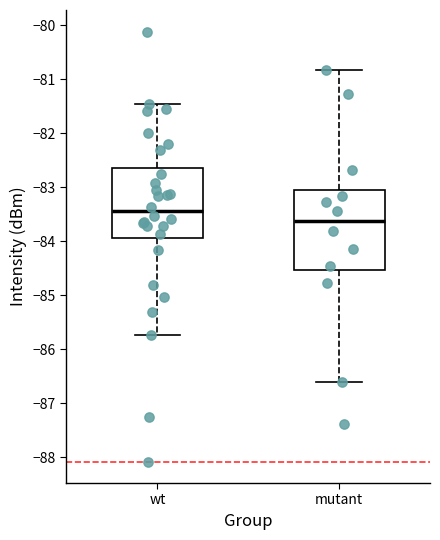

Which box's median line is the highest?

wt